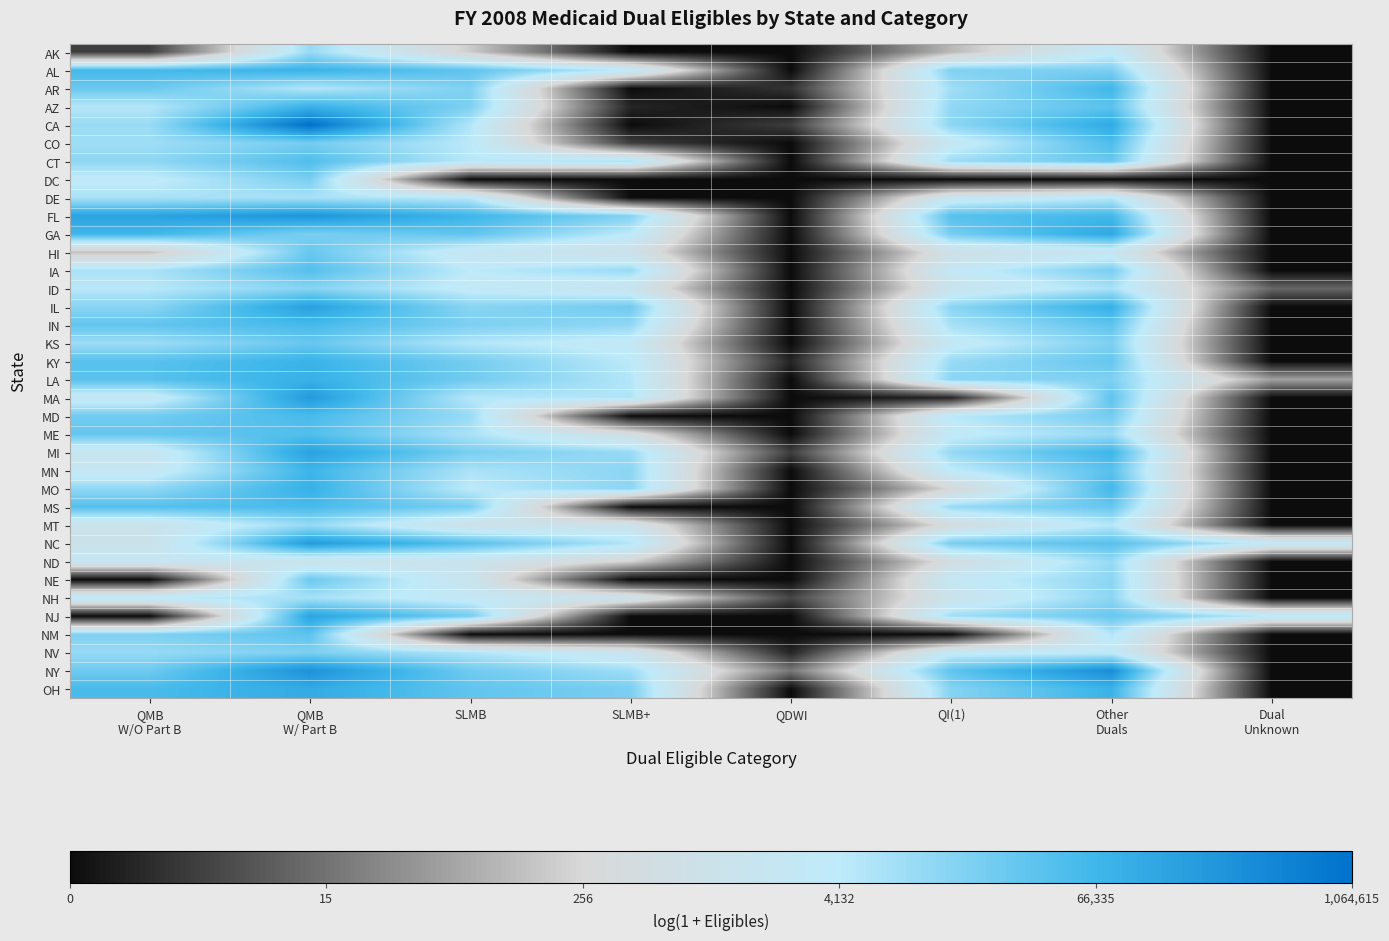

At how many categories does at least one series exceed 12?

2